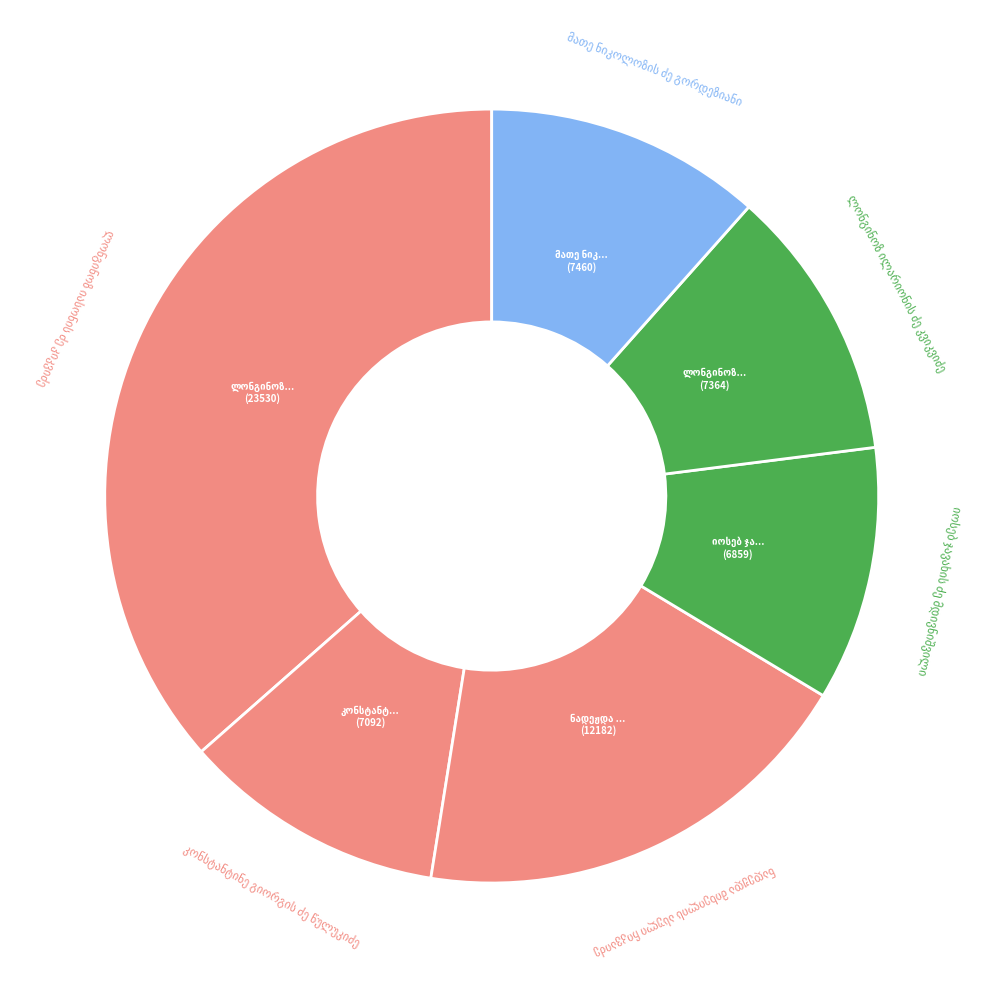

How many segments does this pie chart have?

6